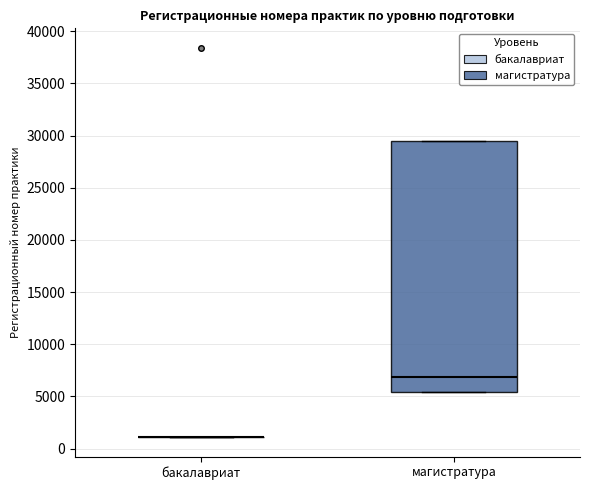

Reading left to right, transcribe this box plot: for each box, give where its median line is, the range the box spans, and where its two whiskers end, as read against the y-axis. The values are not printed on the chart, so give them approximately, as read against the axis.

бакалавриат: box collapsed to a line at 1000, whiskers 1000 to 1000
магистратура: median 7000, box 5500 to 29500, whiskers 5500 to 29500